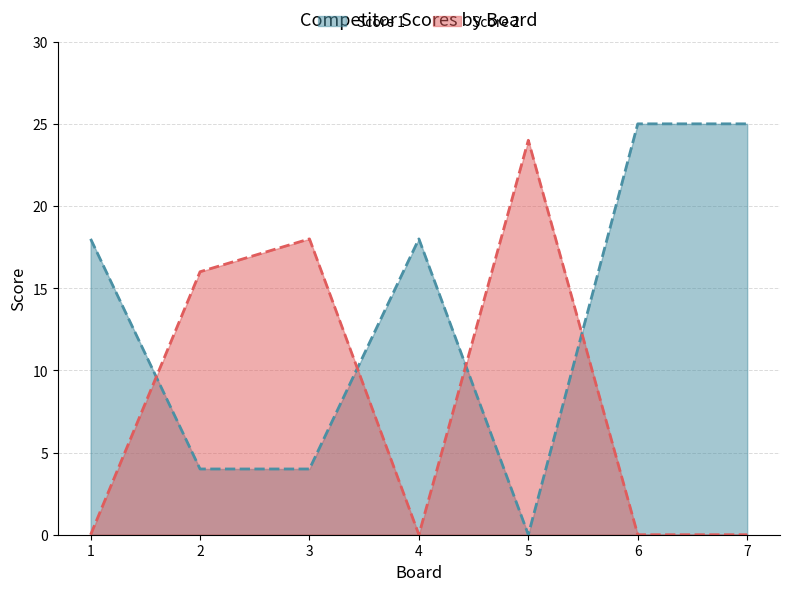

Which label corresponds to the smallest value in the chart?

5